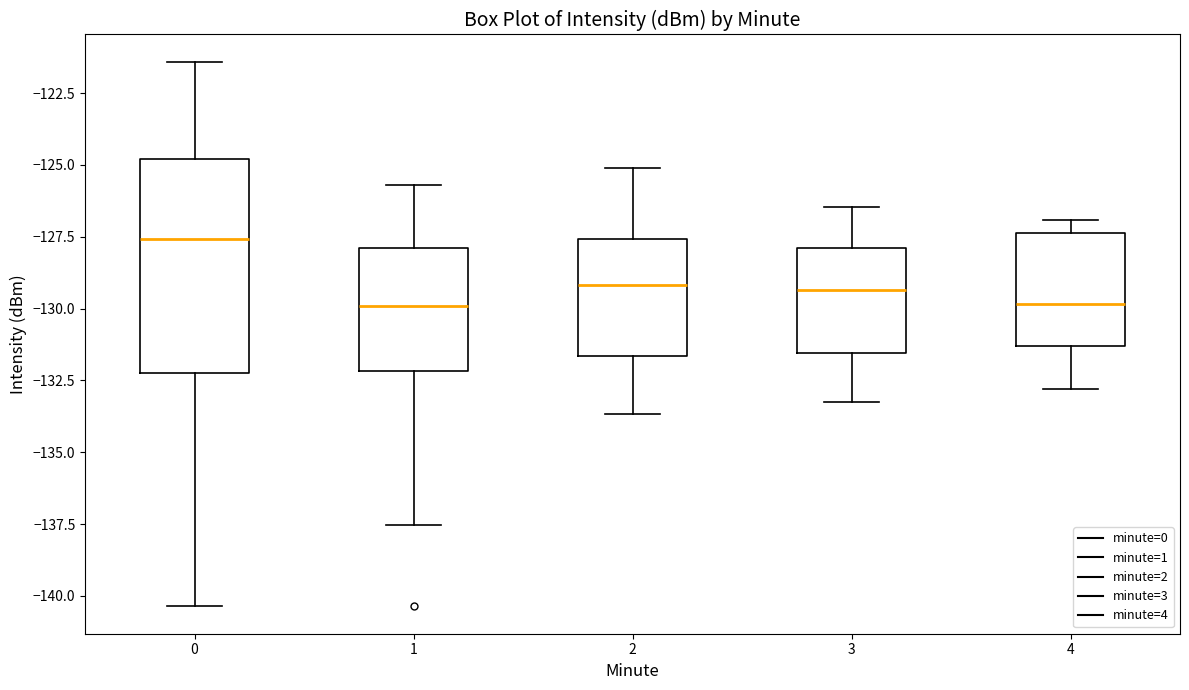

Reading left to right, transcribe this box plot: for each box, give where its median line is, the range the box spans, and where its two whiskers end, as read against the y-axis. The values are not printed on the chart, so give them approximately, as read against the axis.

0: median -127.5, box -132.5 to -125.0, whiskers -140.5 to -121.5
1: median -130.0, box -132.0 to -128.0, whiskers -137.5 to -125.5
2: median -129.0, box -131.5 to -127.5, whiskers -133.5 to -125.0
3: median -129.5, box -131.5 to -128.0, whiskers -133.0 to -126.5
4: median -130.0, box -131.5 to -127.5, whiskers -133.0 to -127.0